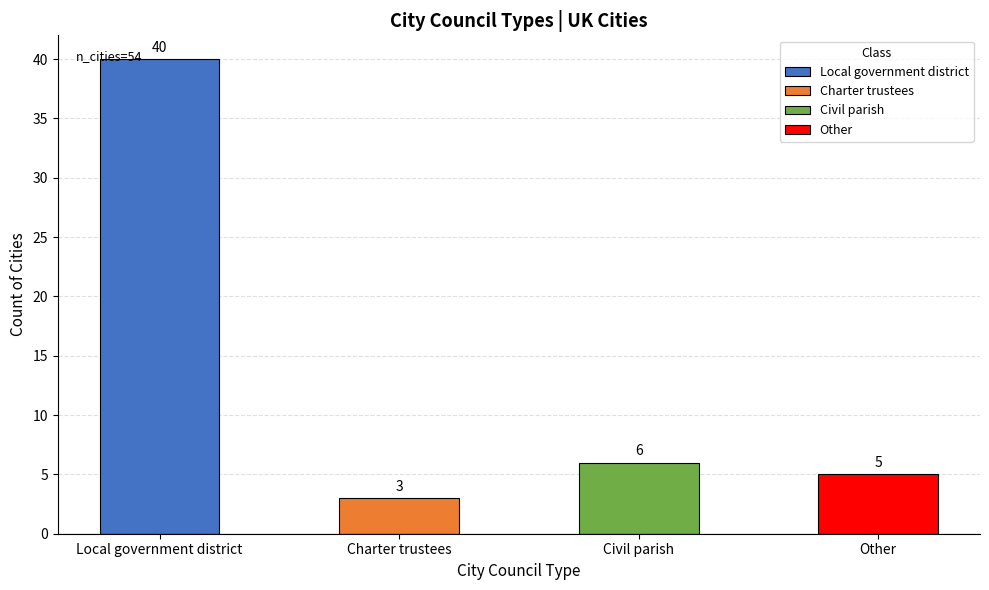

How many values exceed 6?

1